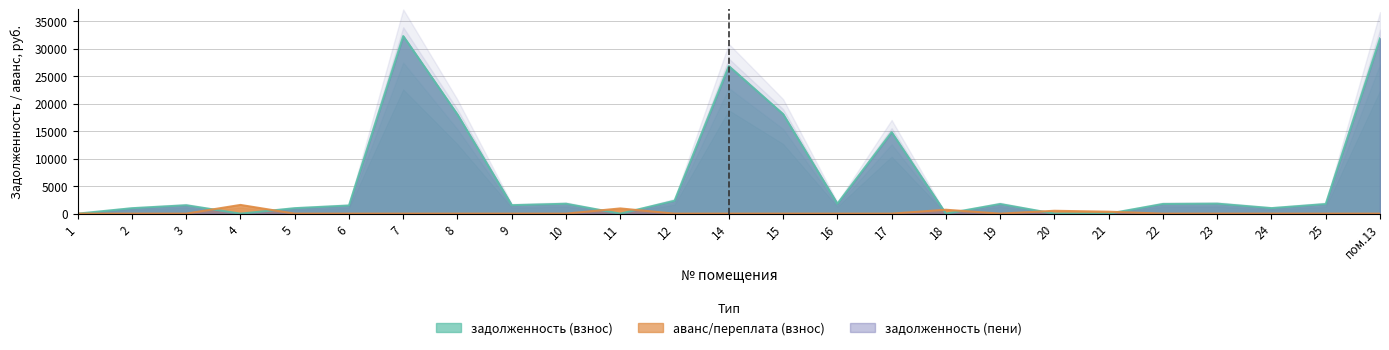

At which category does аванс/переплата (взнос) reach its first local peak?

4